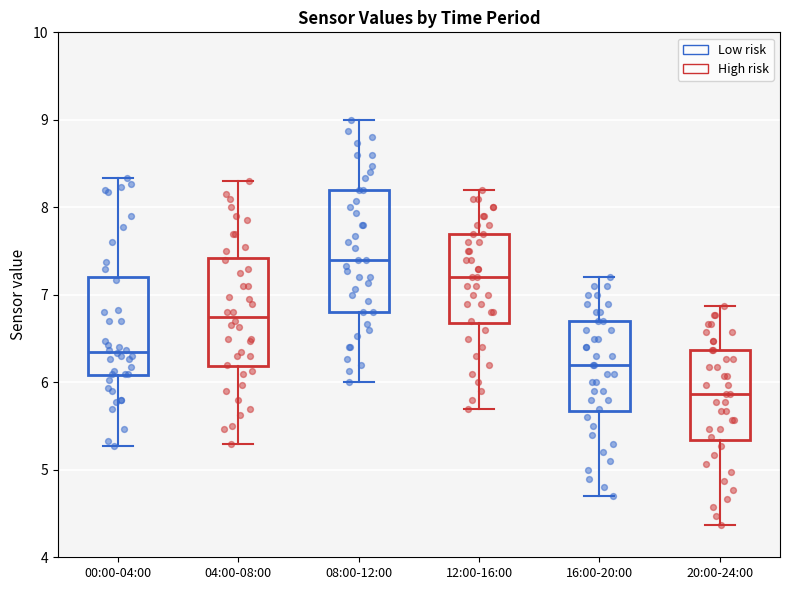

Where is the upper edge of the box for 12:00-16:00 on the y-axis? The values are not printed on the chart, so give them approximately, as read against the axis.

7.7